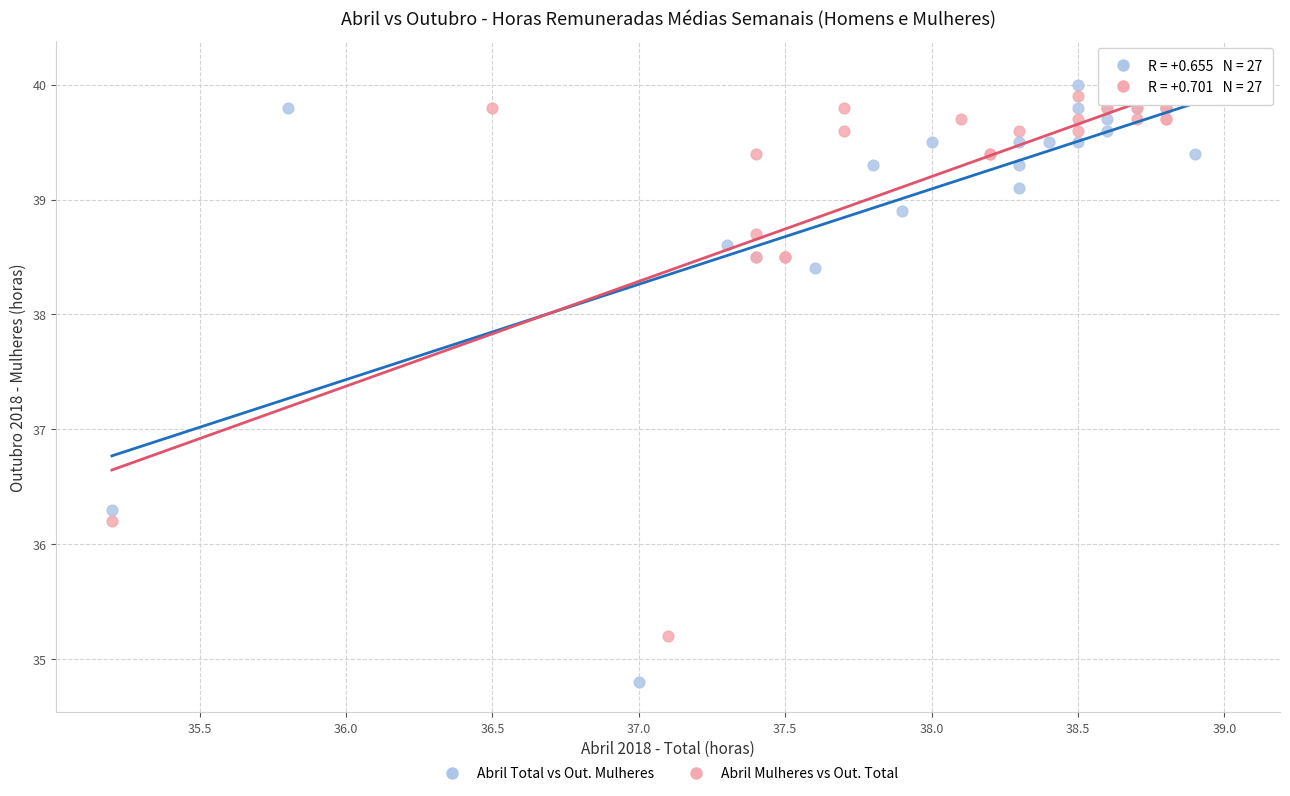

Which series has the largest Y range (max minus min)?

Abril Total vs Out. Mulheres